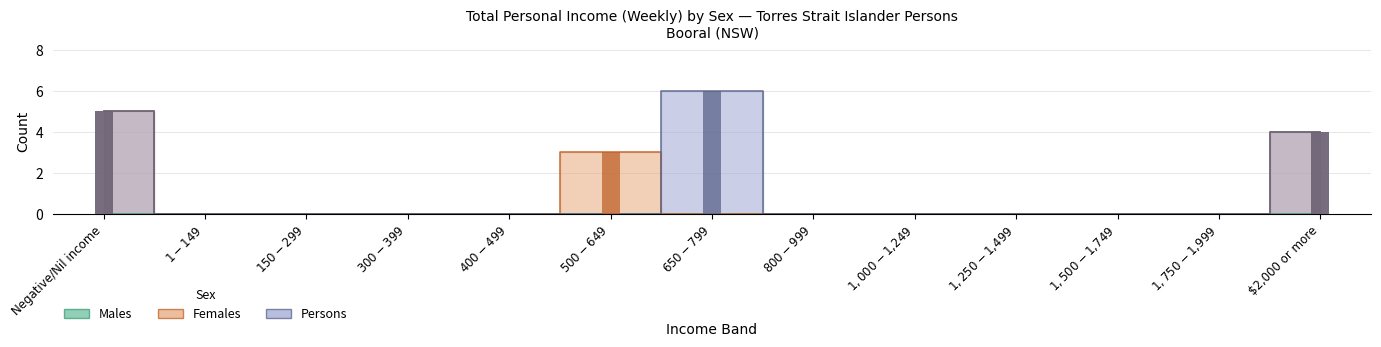

True or false: Persons has a value of 3 at $1,500-$1,749.

False